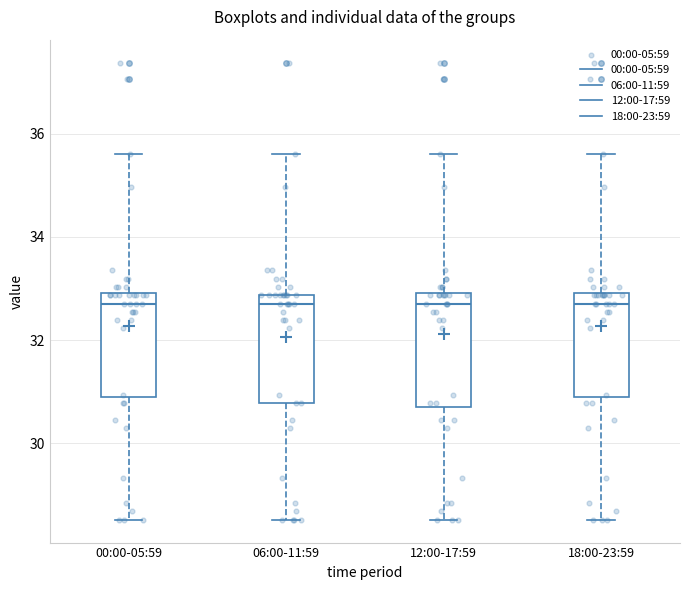

Where is the lower edge of the box for 06:00-11:59 on the y-axis? The values are not printed on the chart, so give them approximately, as read against the axis.

30.8